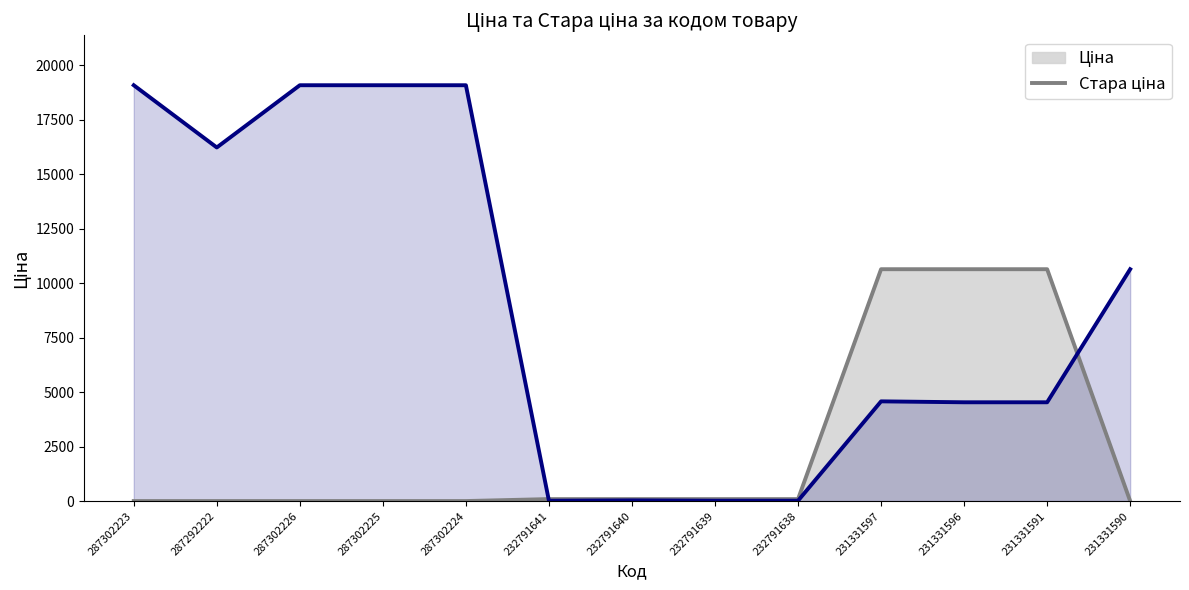

The value of Стара ціна at 231331597 is 14350.7. True or false?

False